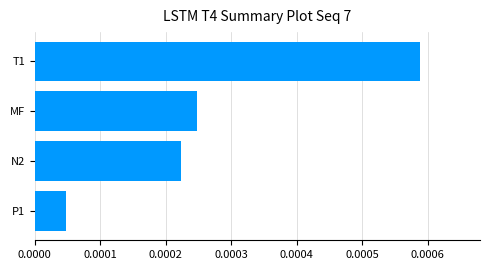

What is the label of the 4th bar from the bottom?

T1